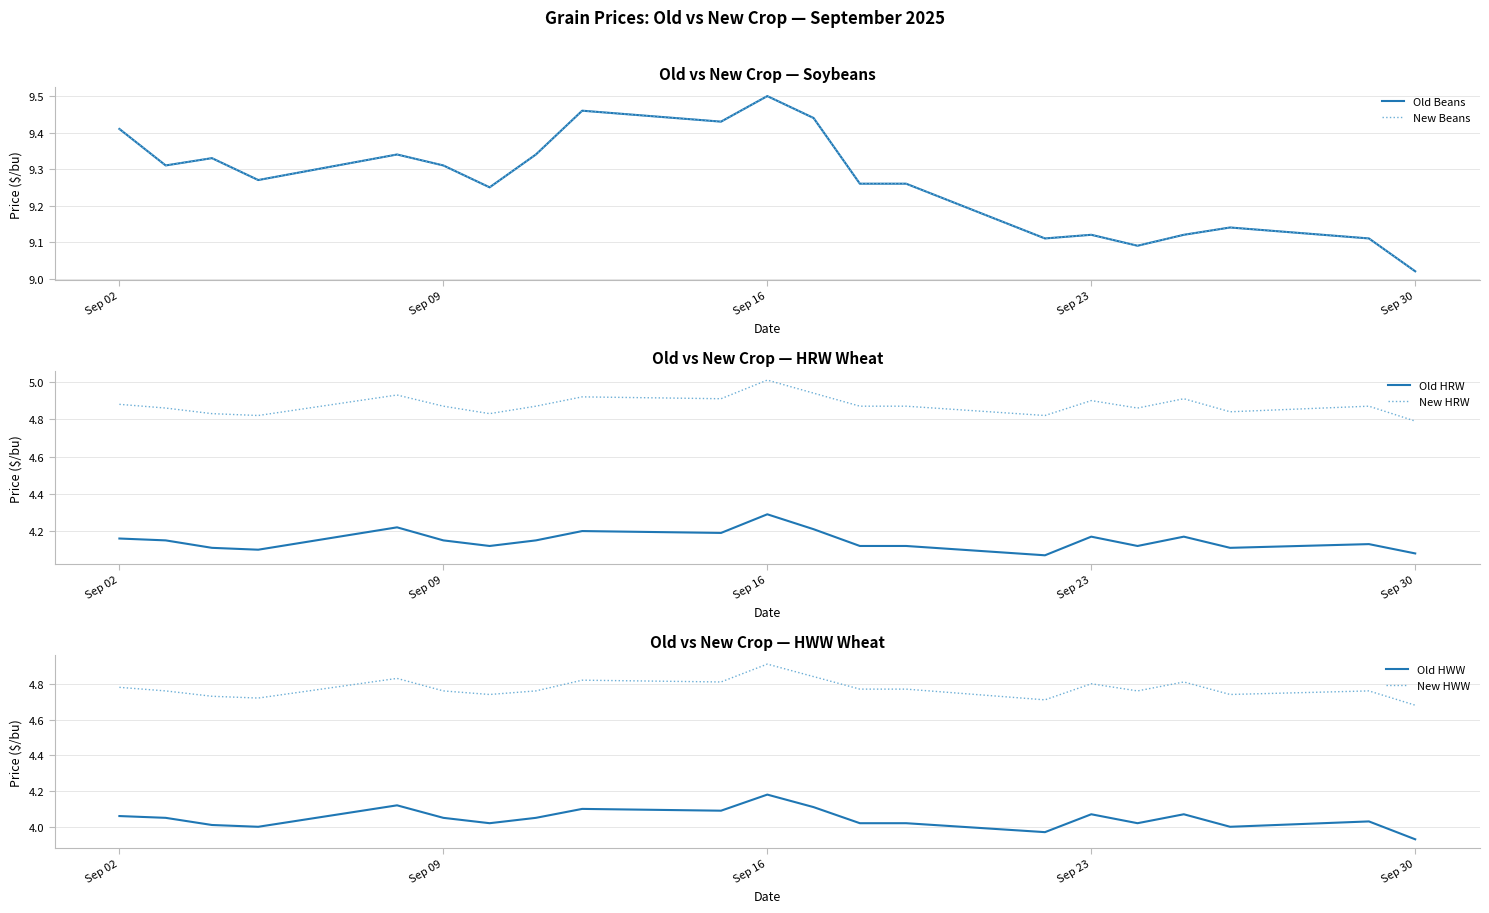

True or false: New HWW and New Beans cross at least once.

False